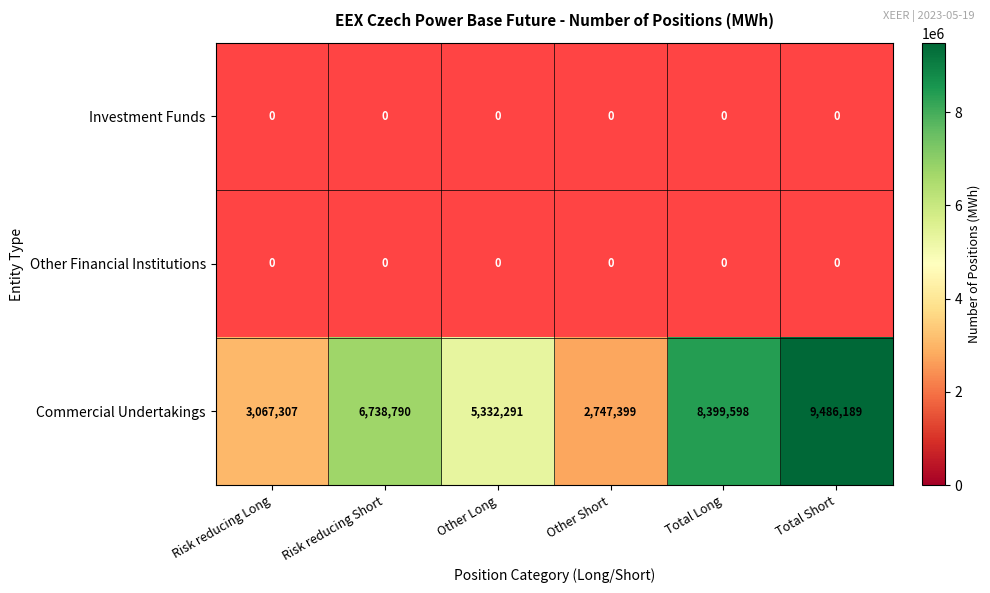

At which label does Commercial Undertakings reach its peak?

Total Short